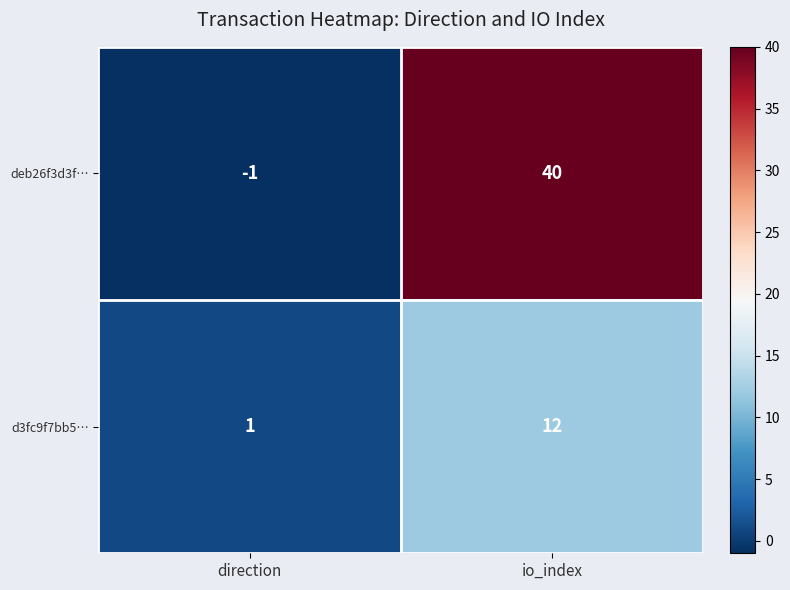

At which category is the sum across all series the highest?

io_index